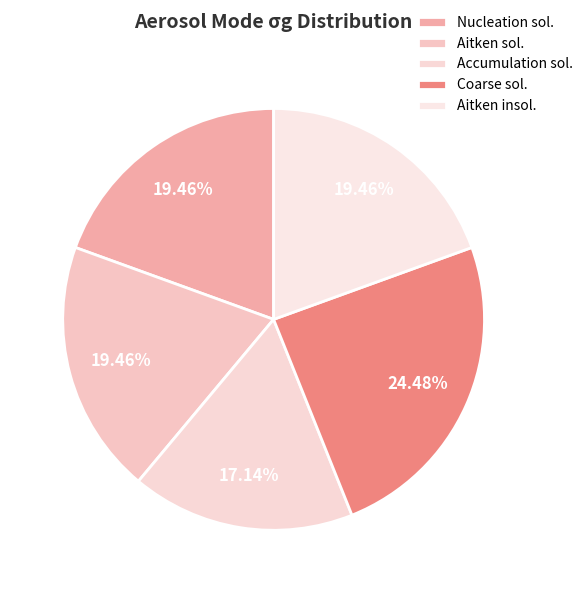

The Coarse sol. slice represents 39% of the pie. True or false?

False